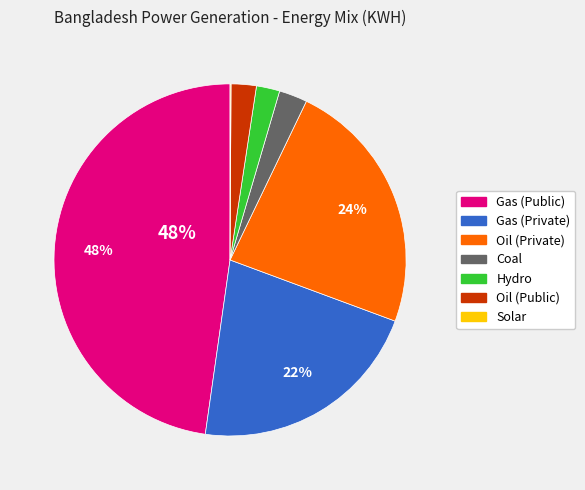

Between Hydro and Gas (Public), which is larger?

Gas (Public)